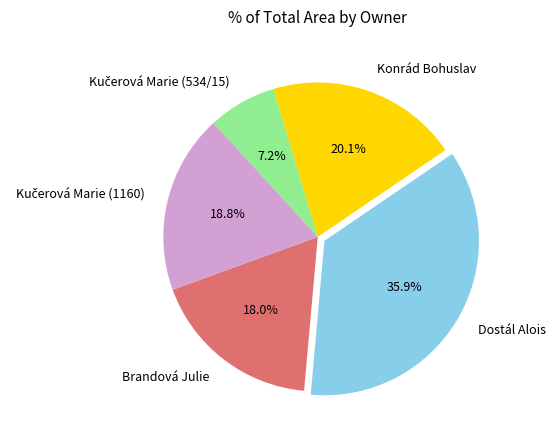

What portion of the pie excludes Dostál Alois?

64.1%